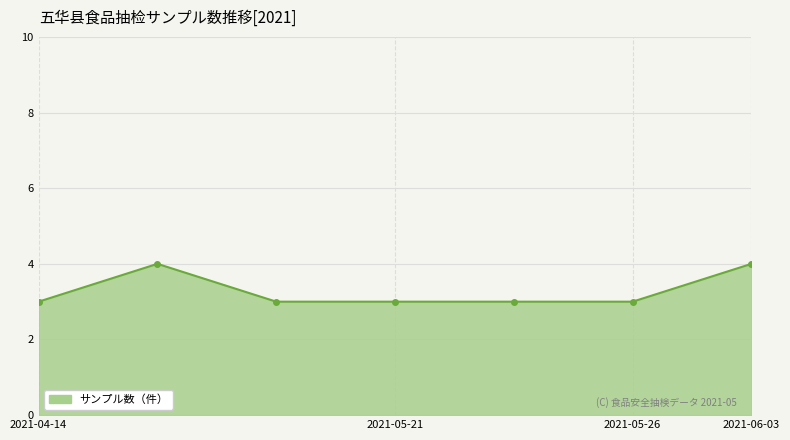

What is the value of the 7th point from the left?

4